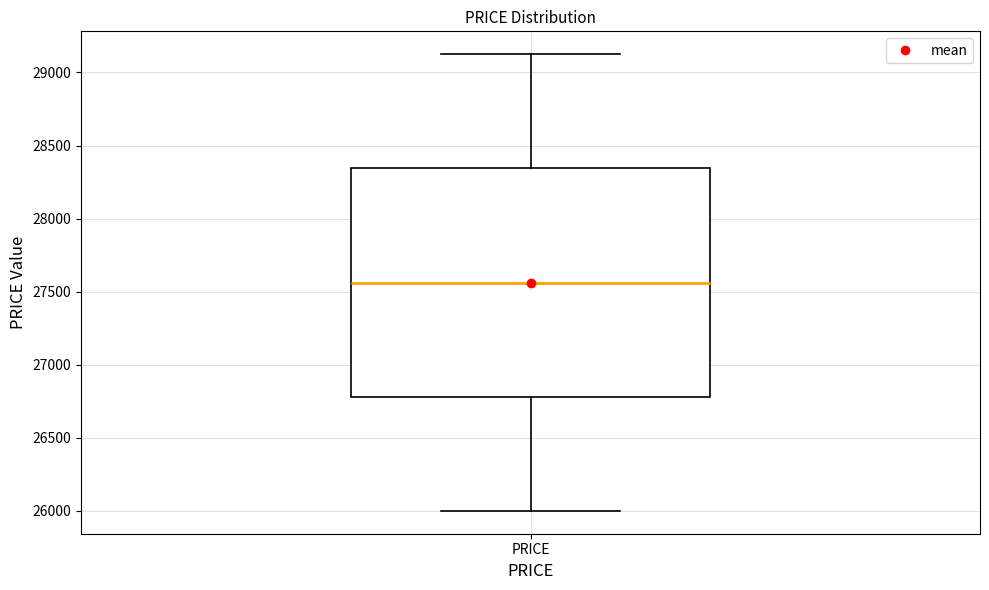

Read this box plot against the y-axis: the position of the median line, the range covered by the box, and the ends of both whiskers. The values are not printed on the chart, so give them approximately, as read against the axis.

median 27550, box 26800 to 28350, whiskers 26000 to 29150